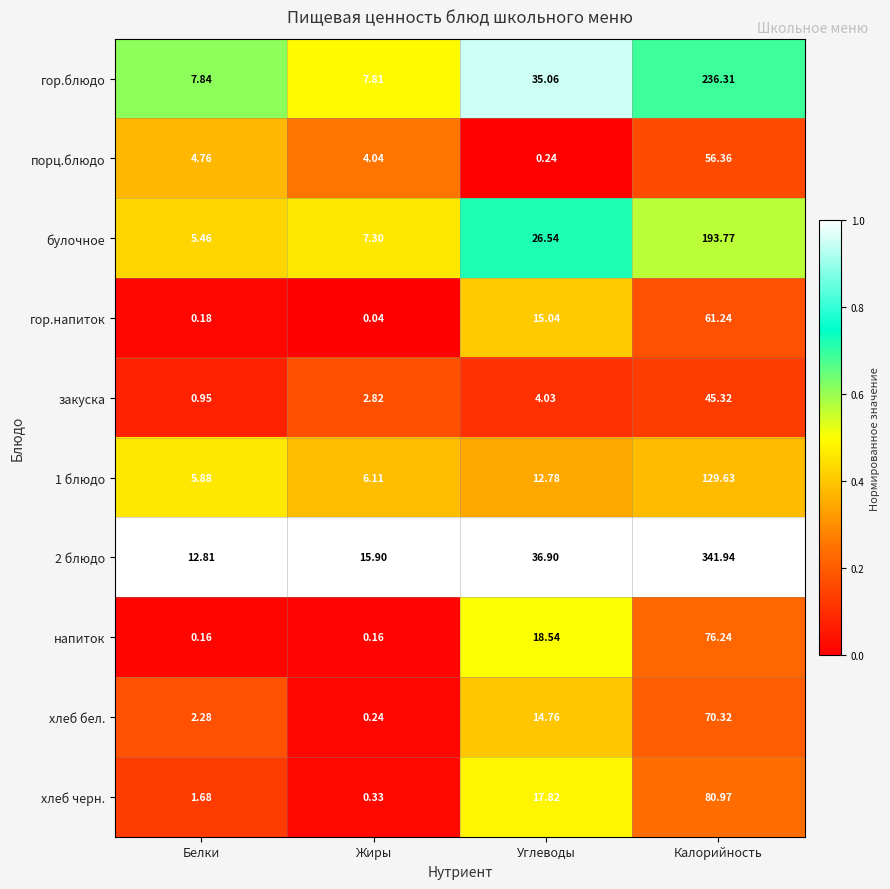

What is the total value across all series at Белки?

42.0